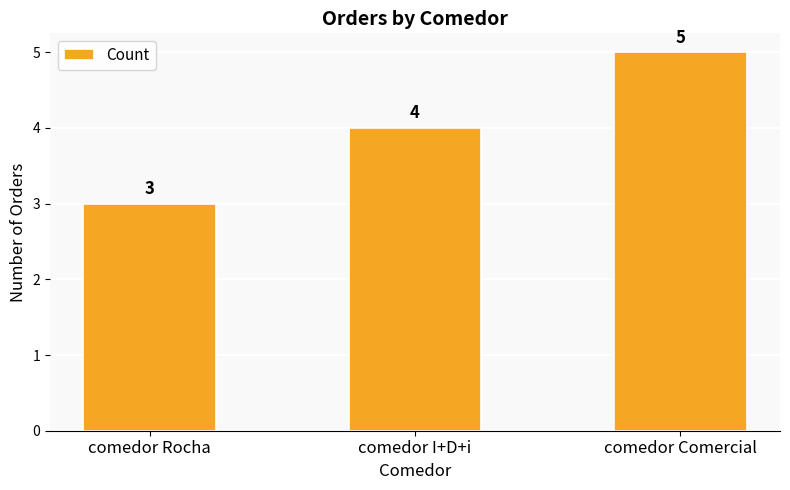

Rank the categories by value from highest to lowest.

comedor Comercial, comedor I+D+i, comedor Rocha